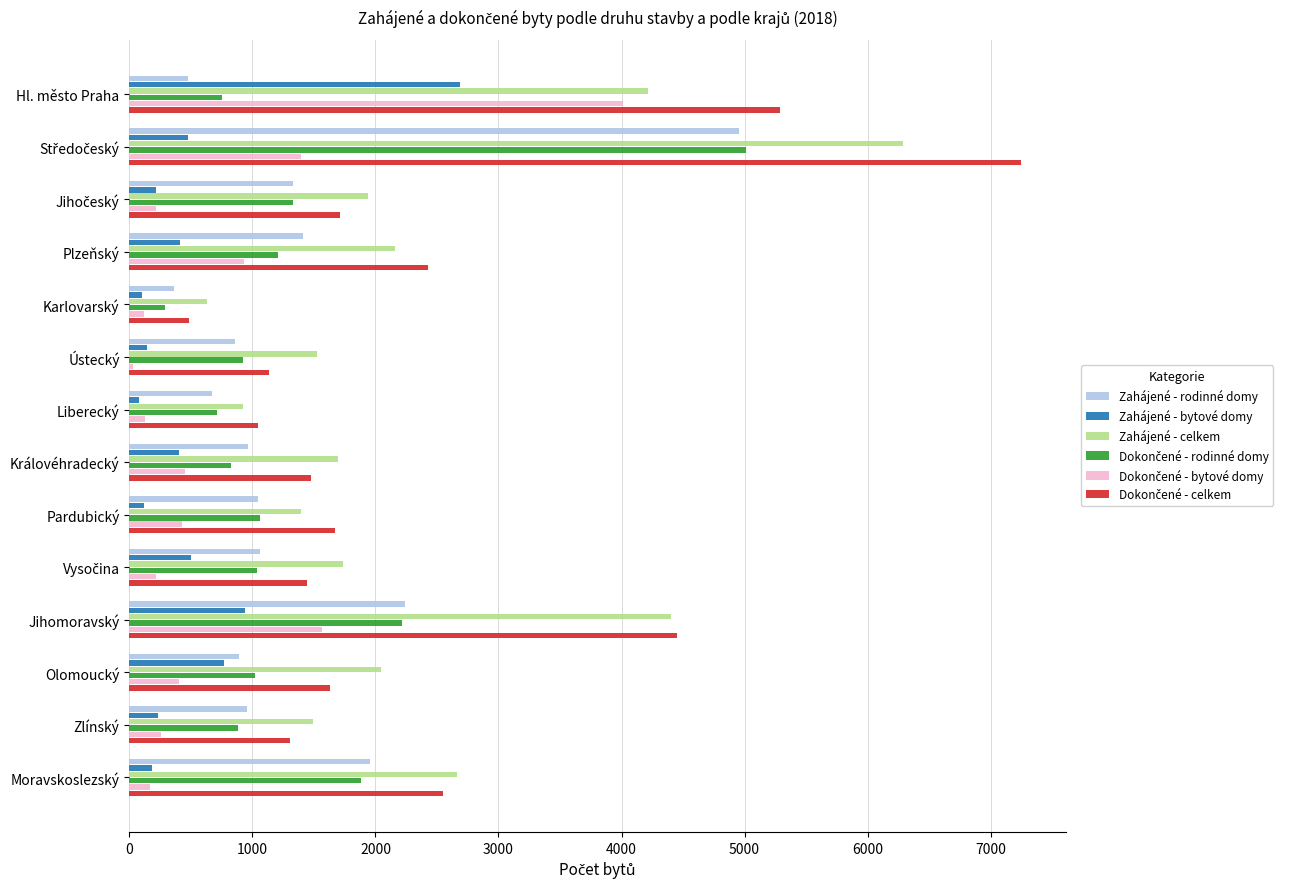

Between Liberecký and Olomoucký, which series saw the biggest shift?

Zahájené - celkem